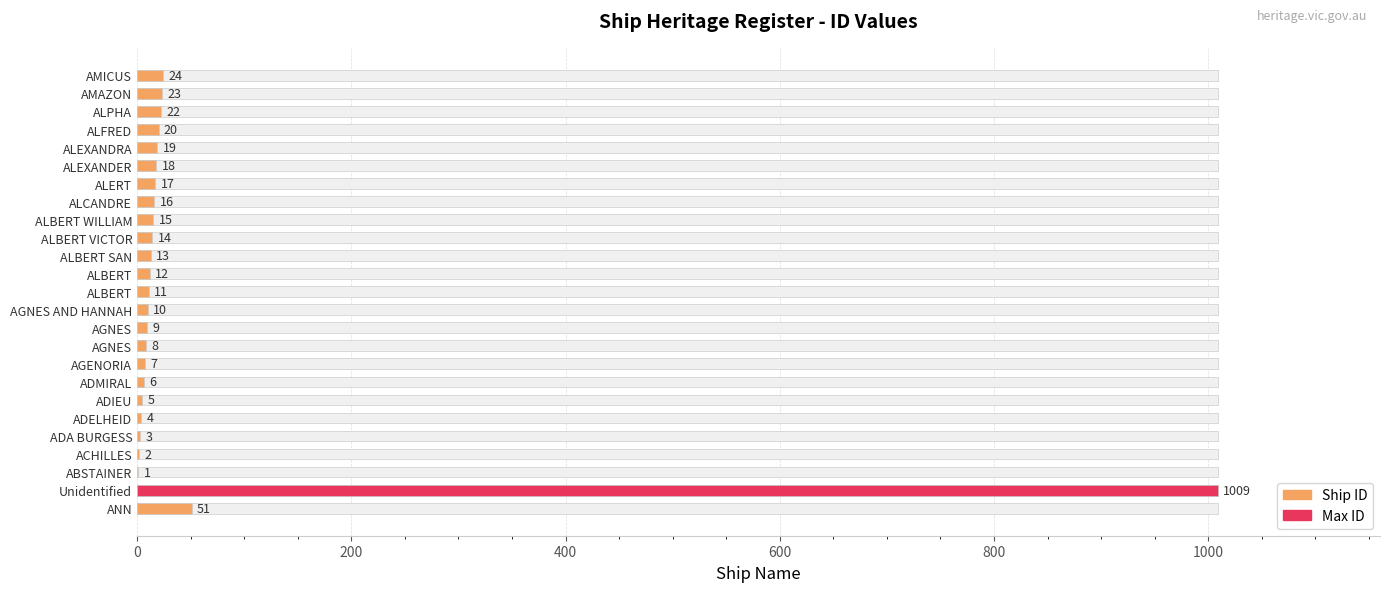

True or false: the data shows 34 at 24.

False